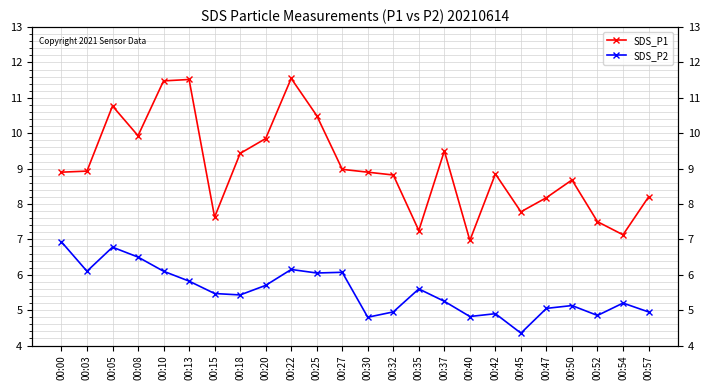

Reading left to right, transcribe all the data shown in this chart.

SDS_P1: 8.9	8.9	10.8	9.9	11.5	11.5	7.6	9.4	9.8	11.6	10.5	9.0	8.9	8.8	7.2	9.5	7.0	8.8	7.8	8.2	8.7	7.5	7.1	8.2
SDS_P2: 6.9	6.1	6.8	6.5	6.1	5.8	5.5	5.4	5.7	6.2	6.0	6.1	4.8	5.0	5.6	5.2	4.8	4.9	4.3	5.0	5.1	4.8	5.2	5.0